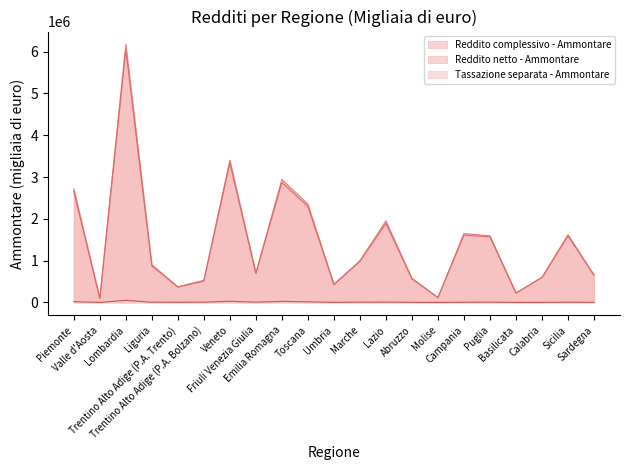

Which category has the lowest value across all series?

Molise